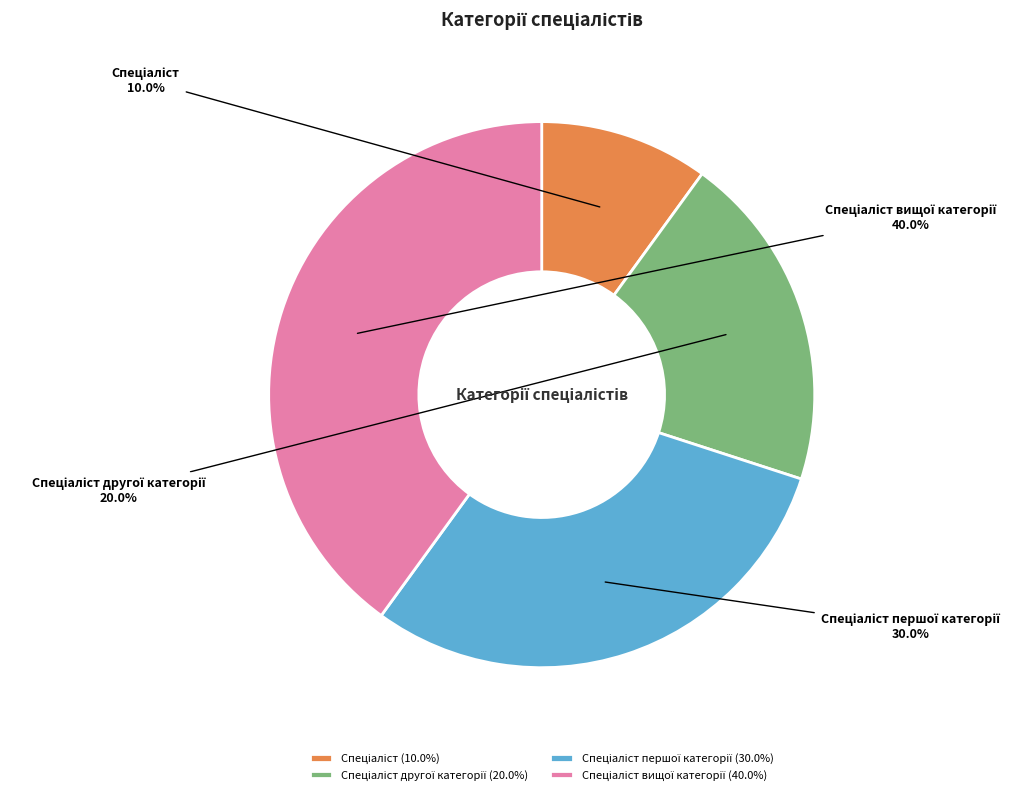

Is there any slice that represents more than half of the pie?

No